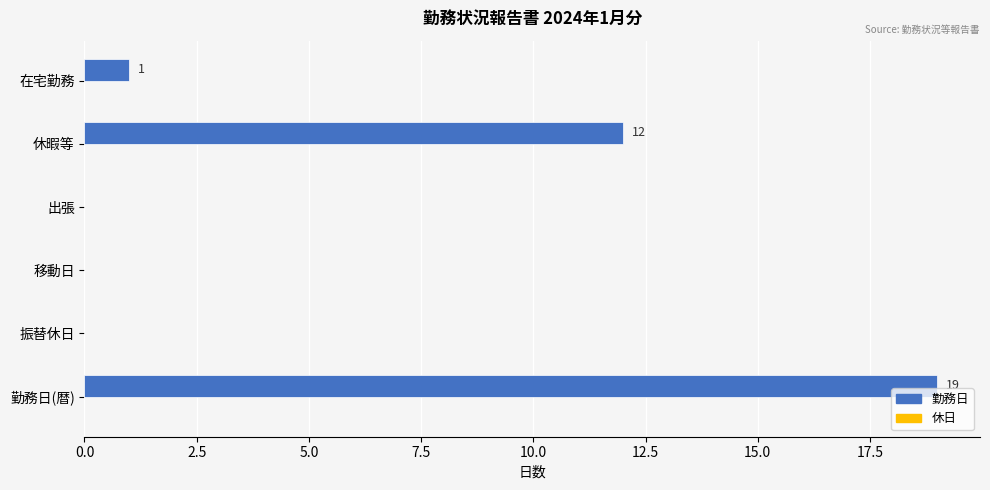

What is the maximum value shown in the chart?

19